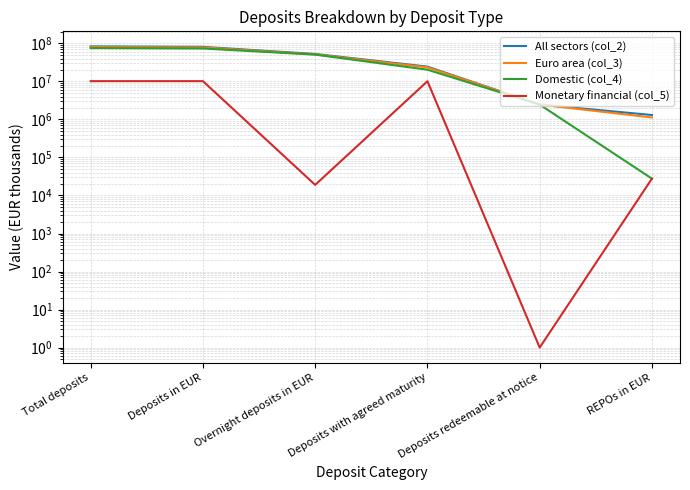

The Monetary financial (col_5) series shows 27746 at REPOs in EUR. True or false?

True